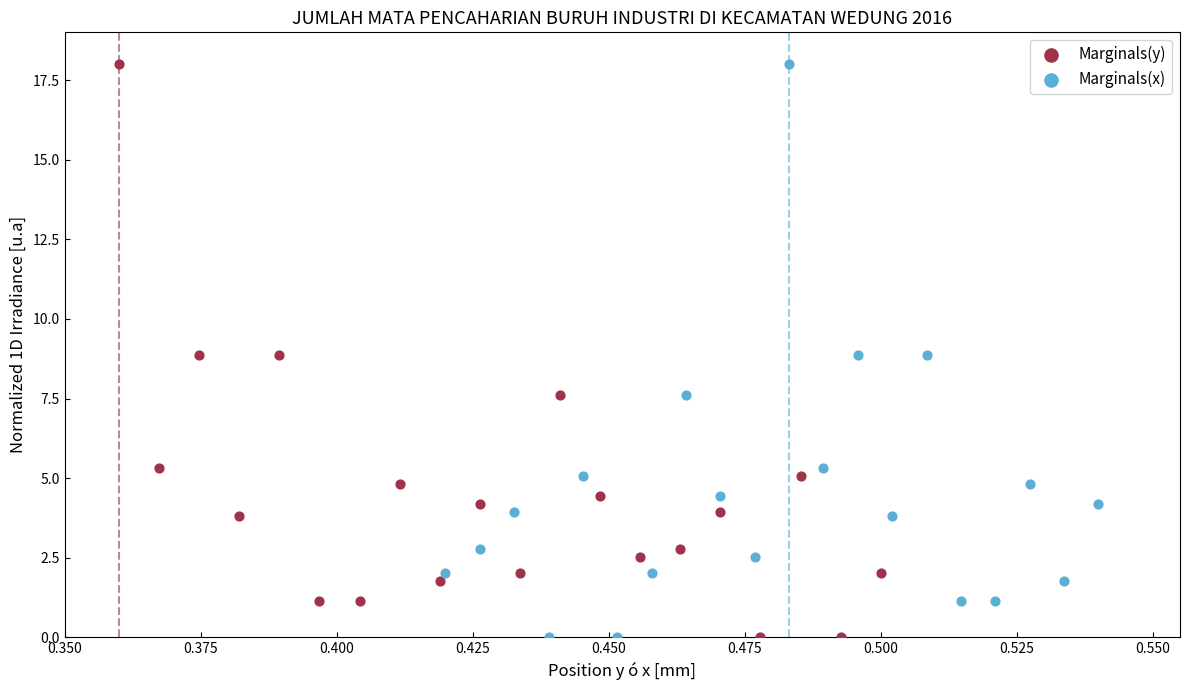

What are all the series names shown in the legend?

Marginals(y), Marginals(x)